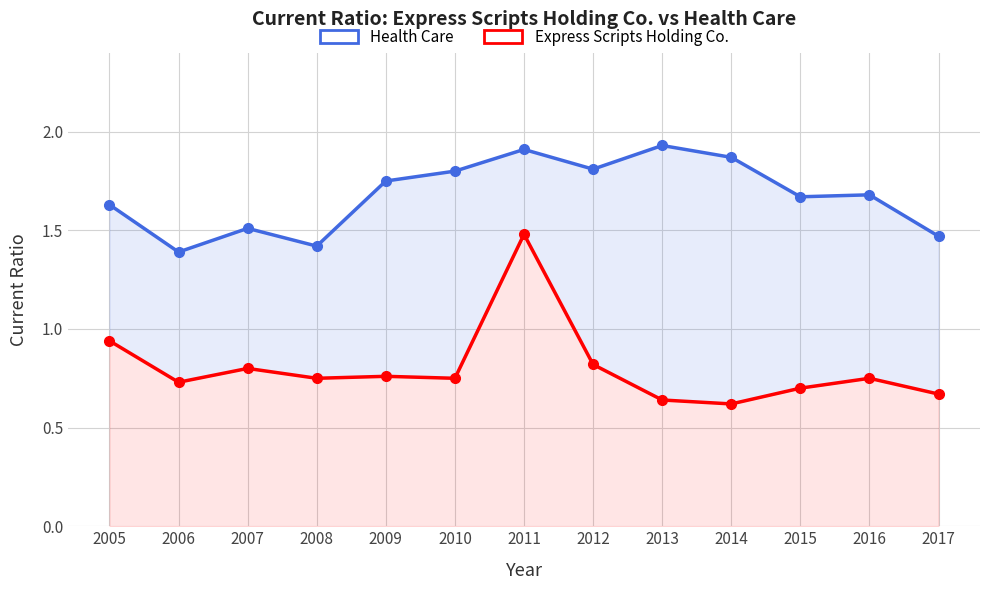

Which has a higher value, 2014 or 2017?

2014